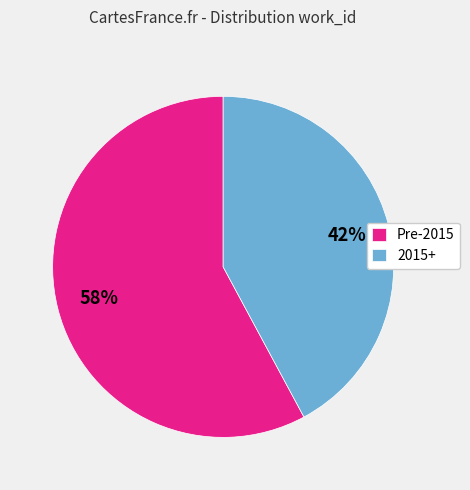

How many segments does this pie chart have?

2